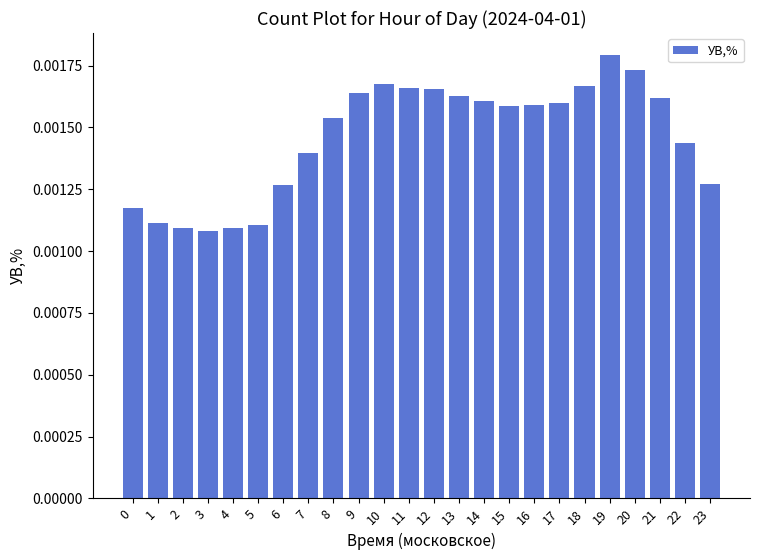

At which category does the chart reach its peak across all series?

19